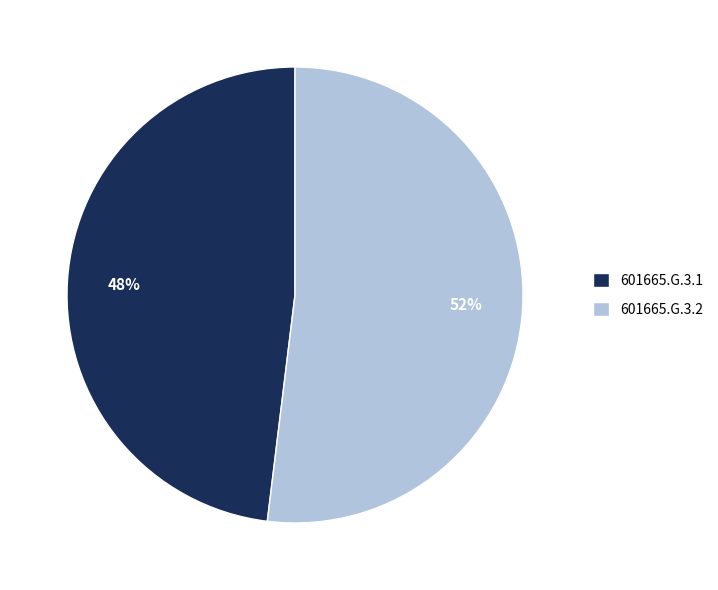

Rank the categories by value from highest to lowest.

601665.G.3.2, 601665.G.3.1